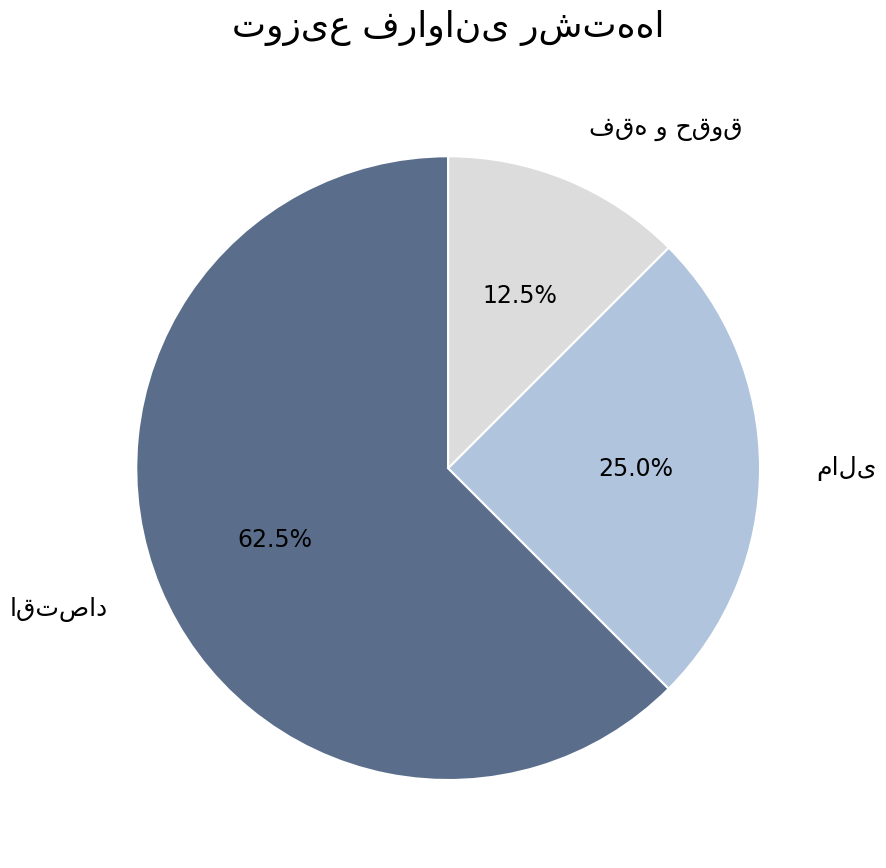

To the nearest percent, what is the average slice percentage?

33%